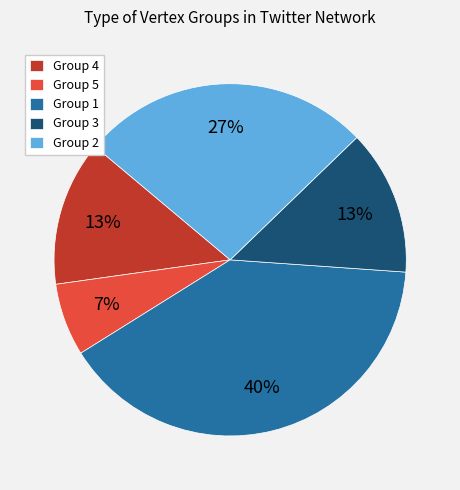

What is the largest slice in the pie chart?

Group 1